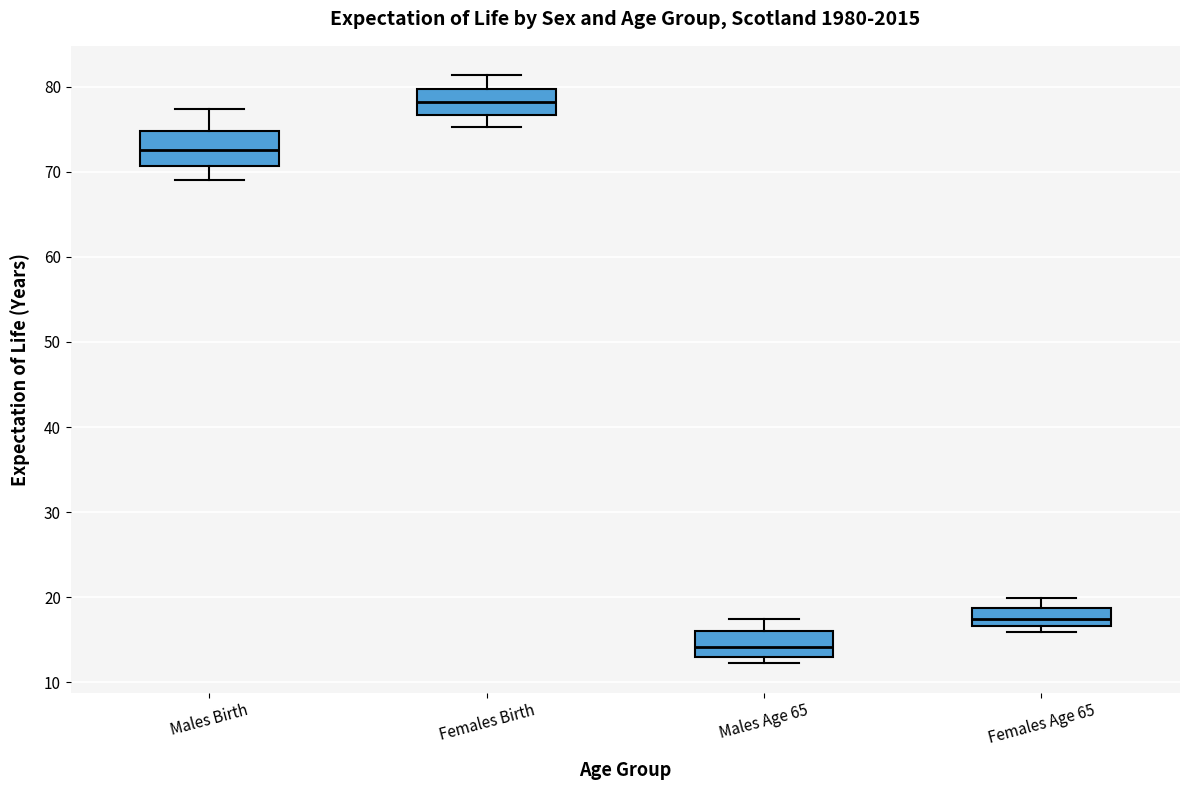

Which box is the tallest, from its lower edge to its upper edge?

Males Birth